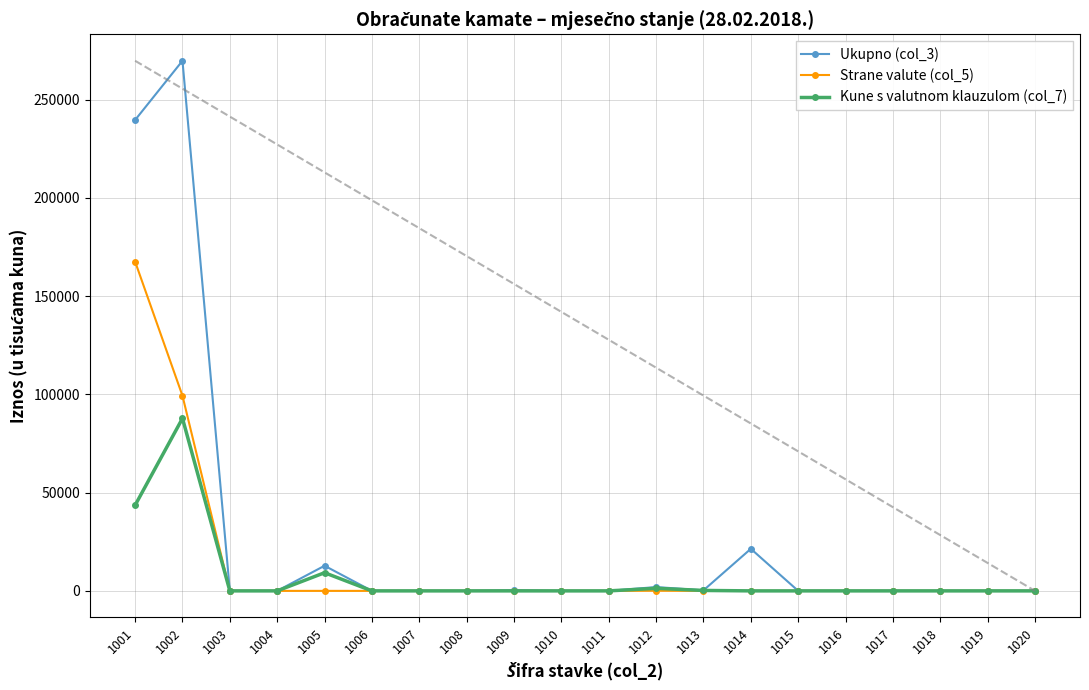

What are all the series names shown in the legend?

Ukupno (col_3), Strane valute (col_5), Kune s valutnom klauzulom (col_7)